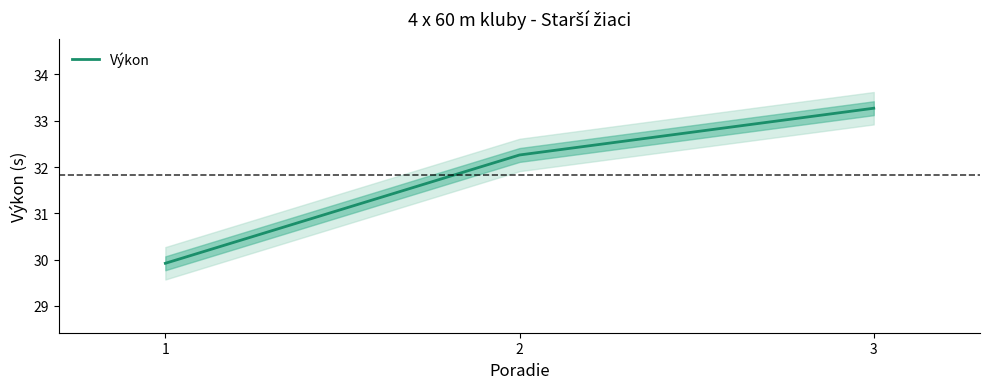

What is the average value?

31.8